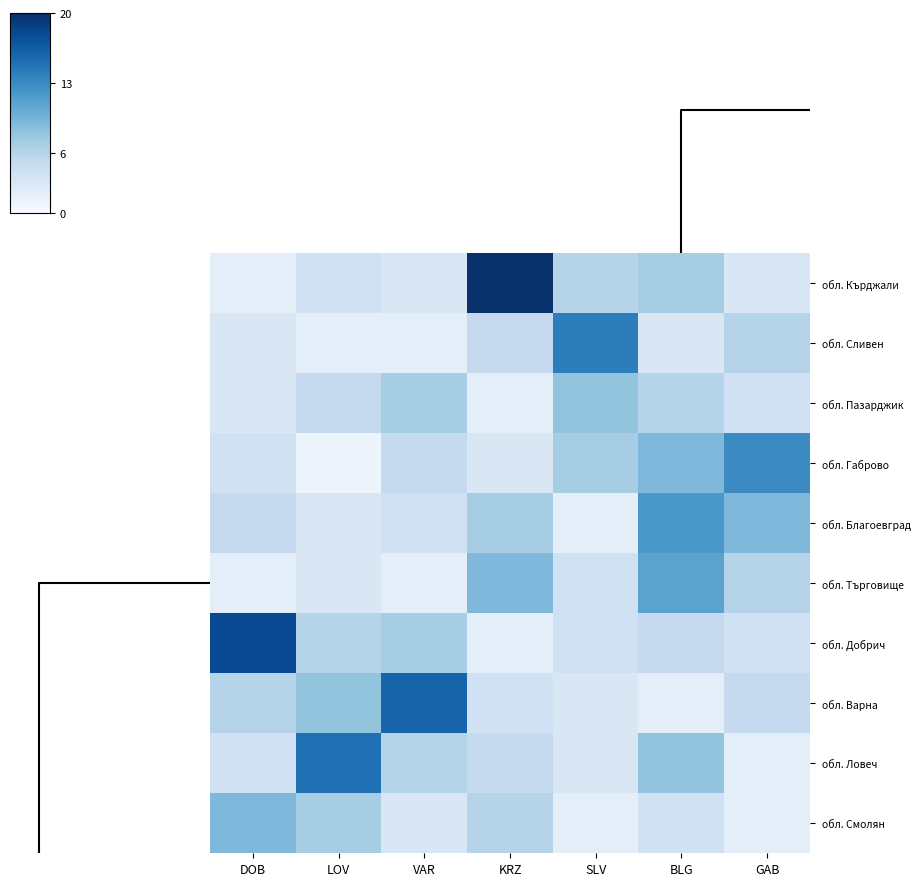

What is the total value across all series at SLV?

53